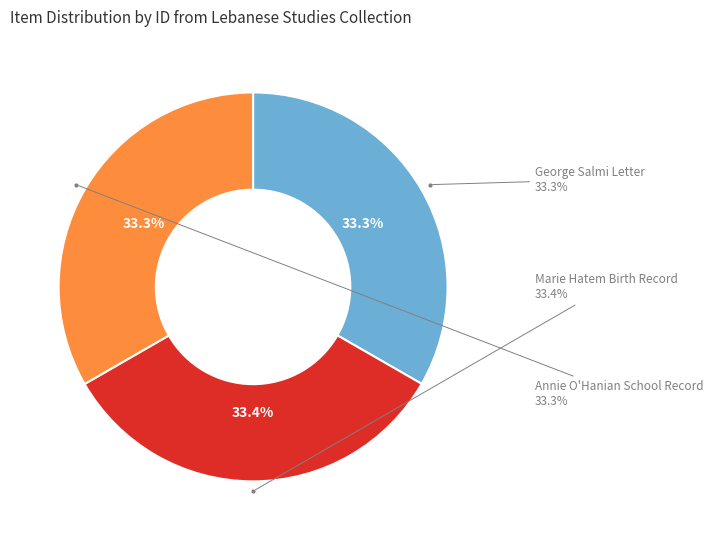

Does Marie Hatem Birth Record represent more than half of the total?

No